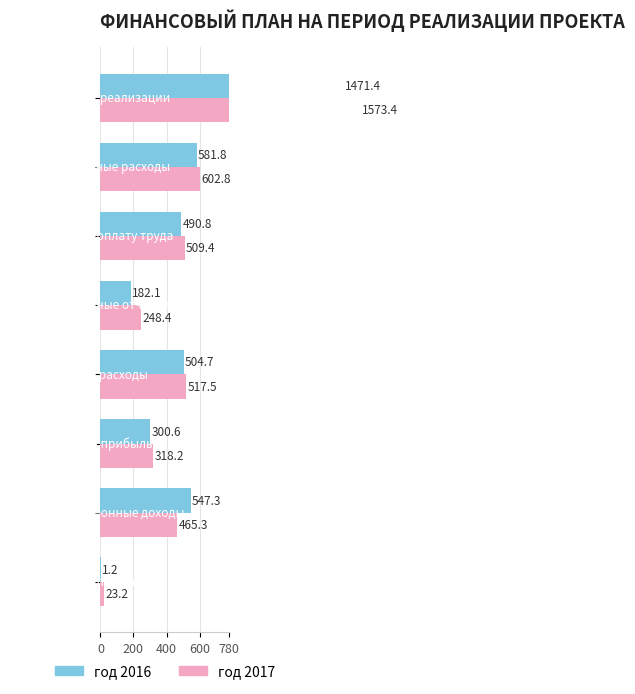

What is the difference between the maximum and minimum values in the год 2016 series?

1470.2